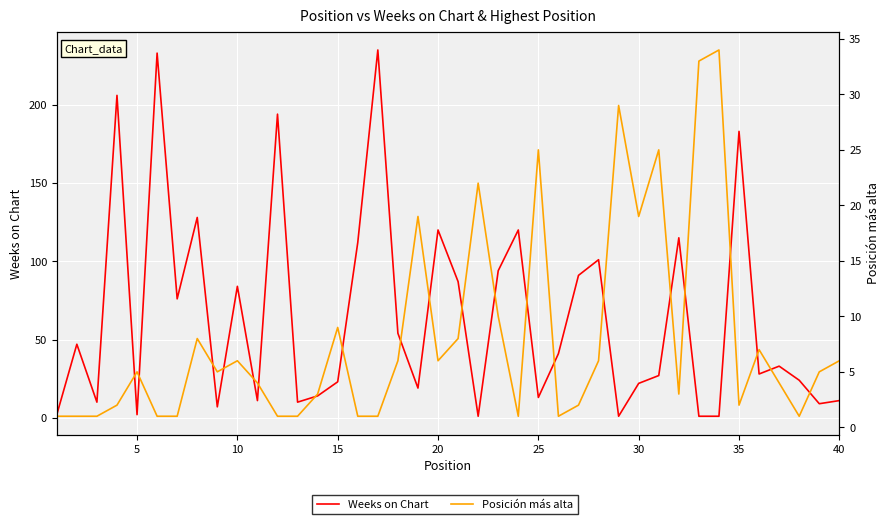

Is the value of Weeks on Chart at 19 greater than the value of Posición más alta at 30?

Yes